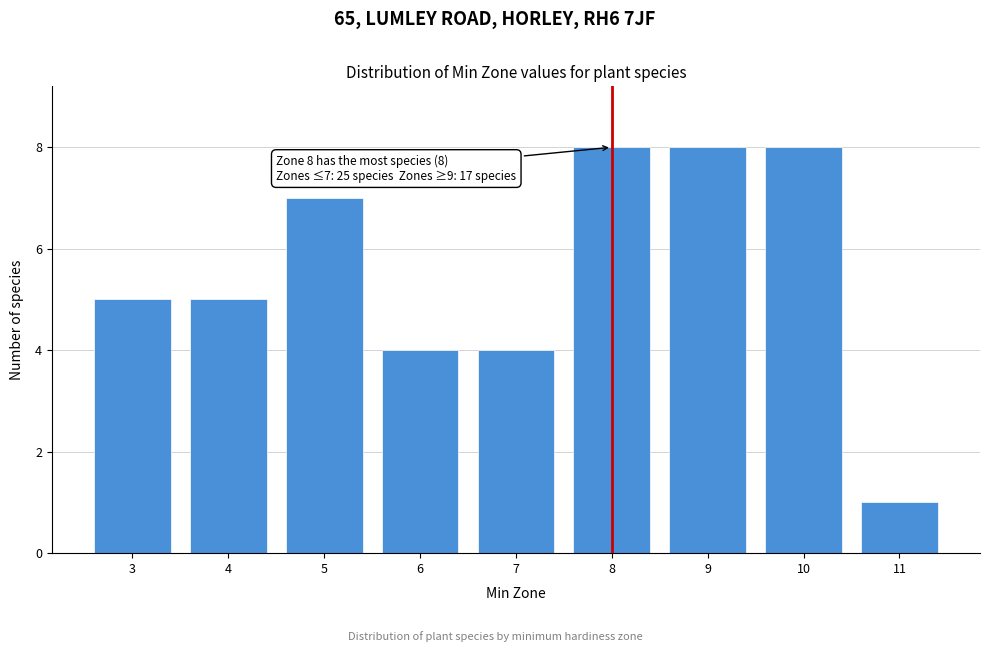

Reading left to right, what are all the values shown in this chart?

3=5	4=5	5=7	6=4	7=4	8=8	9=8	10=8	11=1